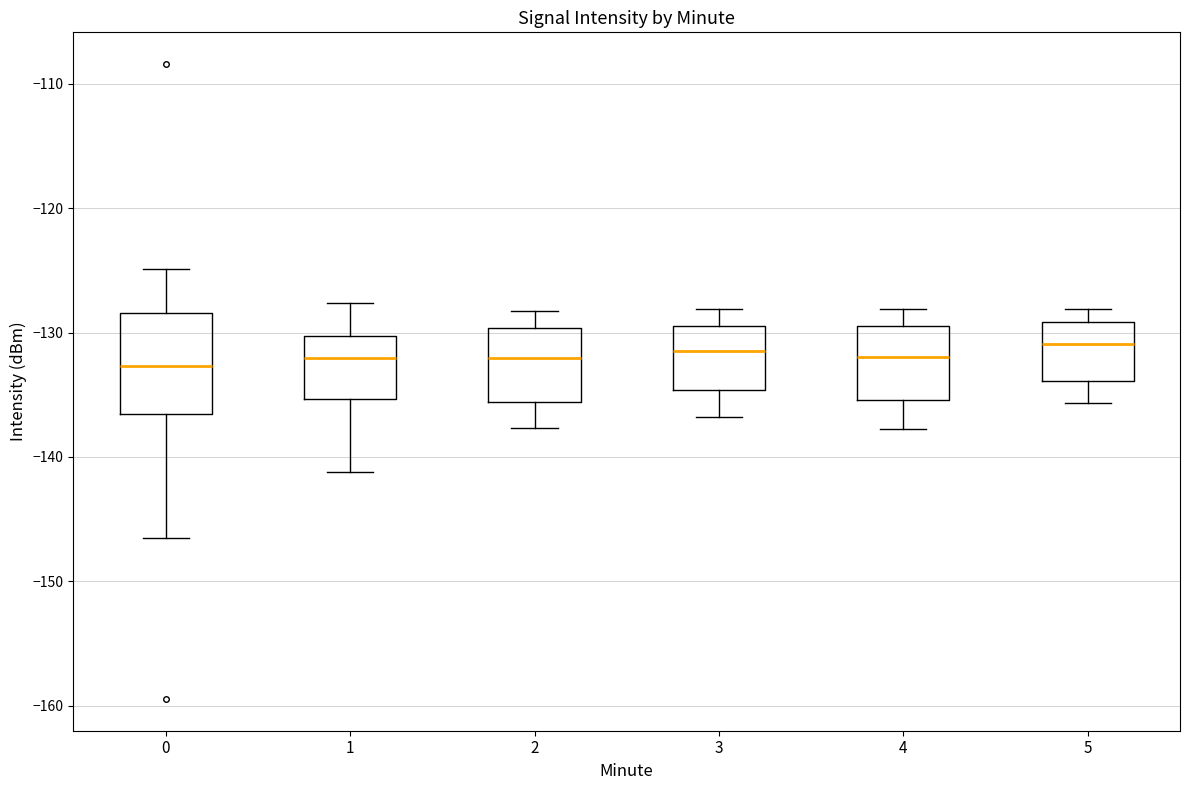

Reading left to right, transcribe this box plot: for each box, give where its median line is, the range the box spans, and where its two whiskers end, as read against the y-axis. The values are not printed on the chart, so give them approximately, as read against the axis.

0: median -133, box -137 to -128, whiskers -147 to -125
1: median -132, box -135 to -130, whiskers -141 to -128
2: median -132, box -136 to -130, whiskers -138 to -128
3: median -132, box -135 to -130, whiskers -137 to -128
4: median -132, box -135 to -130, whiskers -138 to -128
5: median -131, box -134 to -129, whiskers -136 to -128